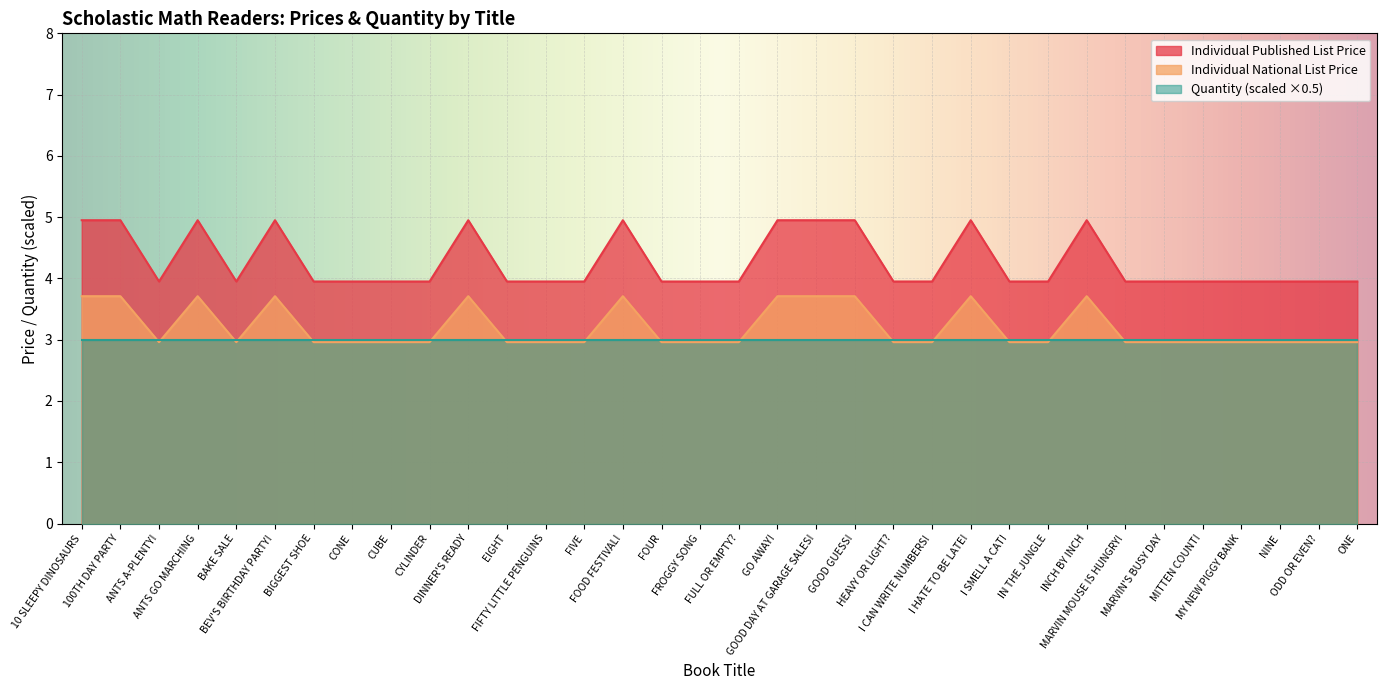

True or false: Individual National List Price and Individual Published List Price cross at least once.

False